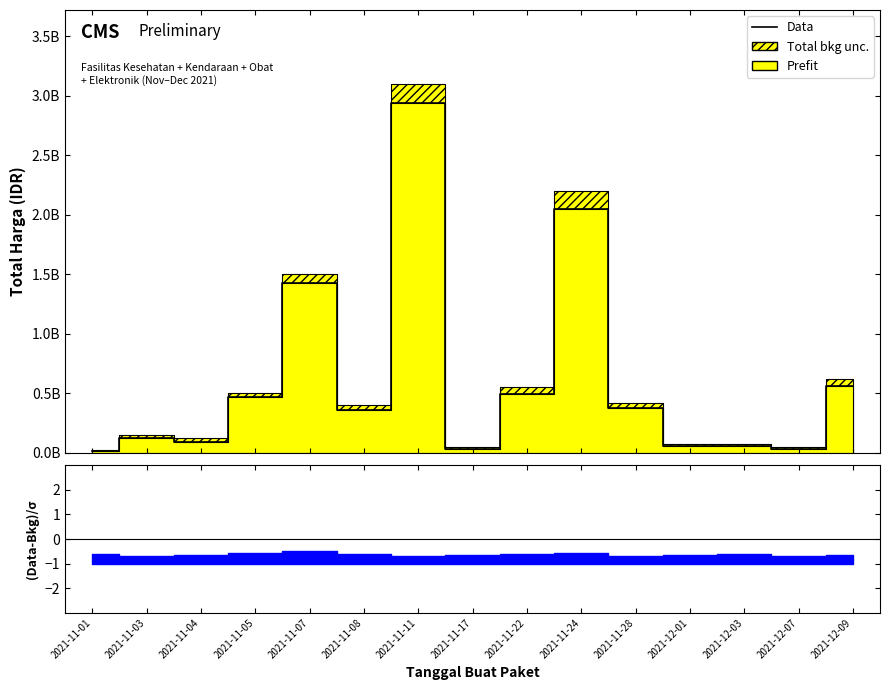

What is the maximum value shown in the chart?

2938963240